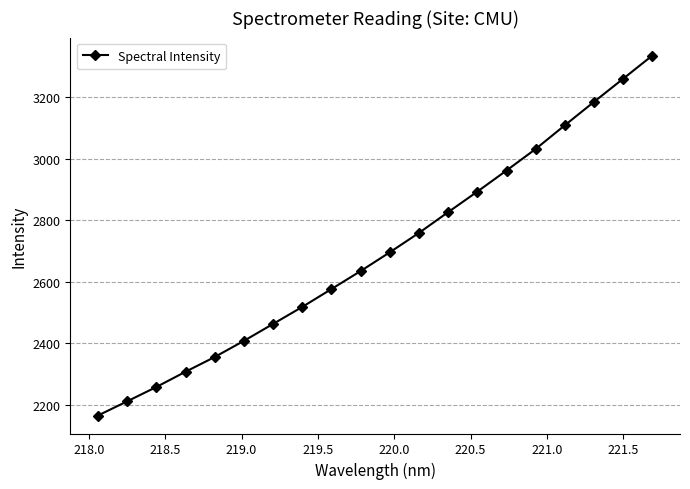

What is the value of the 11th point from the left?

2695.3